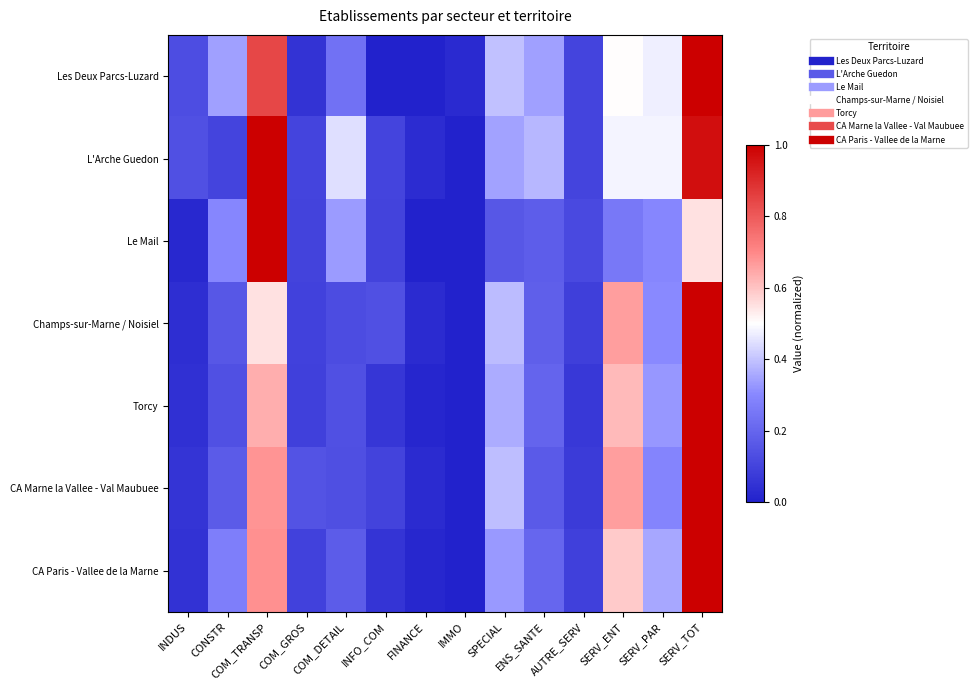

Reading left to right, transcribe all the data shown in this chart.

Les Deux Parcs-Luzard: INDUS=0.1	CONSTR=0.3	COM_TRANSP=0.8	COM_GROS=0.1	COM_DETAIL=0.2	INFO_COM=0.0	FINANCE=0.0	IMMO=0.0	SPECIAL=0.4	ENS_SANTE=0.3	AUTRE_SERV=0.1	SERV_ENT=0.5	SERV_PAR=0.5	SERV_TOT=1.0
L'Arche Guedon: INDUS=0.1	CONSTR=0.1	COM_TRANSP=1.0	COM_GROS=0.1	COM_DETAIL=0.4	INFO_COM=0.1	FINANCE=0.0	IMMO=0.0	SPECIAL=0.3	ENS_SANTE=0.4	AUTRE_SERV=0.1	SERV_ENT=0.5	SERV_PAR=0.5	SERV_TOT=1.0
Le Mail: INDUS=0.0	CONSTR=0.3	COM_TRANSP=1.0	COM_GROS=0.1	COM_DETAIL=0.3	INFO_COM=0.1	FINANCE=0.0	IMMO=0.0	SPECIAL=0.2	ENS_SANTE=0.2	AUTRE_SERV=0.1	SERV_ENT=0.3	SERV_PAR=0.3	SERV_TOT=0.5
Champs-sur-Marne / Noisiel: INDUS=0.0	CONSTR=0.2	COM_TRANSP=0.6	COM_GROS=0.1	COM_DETAIL=0.1	INFO_COM=0.1	FINANCE=0.0	IMMO=0.0	SPECIAL=0.4	ENS_SANTE=0.2	AUTRE_SERV=0.1	SERV_ENT=0.7	SERV_PAR=0.3	SERV_TOT=1.0
Torcy: INDUS=0.0	CONSTR=0.1	COM_TRANSP=0.6	COM_GROS=0.1	COM_DETAIL=0.1	INFO_COM=0.1	FINANCE=0.0	IMMO=0.0	SPECIAL=0.4	ENS_SANTE=0.2	AUTRE_SERV=0.1	SERV_ENT=0.6	SERV_PAR=0.3	SERV_TOT=1.0
CA Marne la Vallee - Val Maubuee: INDUS=0.1	CONSTR=0.2	COM_TRANSP=0.7	COM_GROS=0.1	COM_DETAIL=0.1	INFO_COM=0.1	FINANCE=0.0	IMMO=0.0	SPECIAL=0.4	ENS_SANTE=0.2	AUTRE_SERV=0.1	SERV_ENT=0.7	SERV_PAR=0.3	SERV_TOT=1.0
CA Paris - Vallee de la Marne: INDUS=0.0	CONSTR=0.3	COM_TRANSP=0.7	COM_GROS=0.1	COM_DETAIL=0.2	INFO_COM=0.1	FINANCE=0.0	IMMO=0.0	SPECIAL=0.3	ENS_SANTE=0.2	AUTRE_SERV=0.1	SERV_ENT=0.6	SERV_PAR=0.4	SERV_TOT=1.0